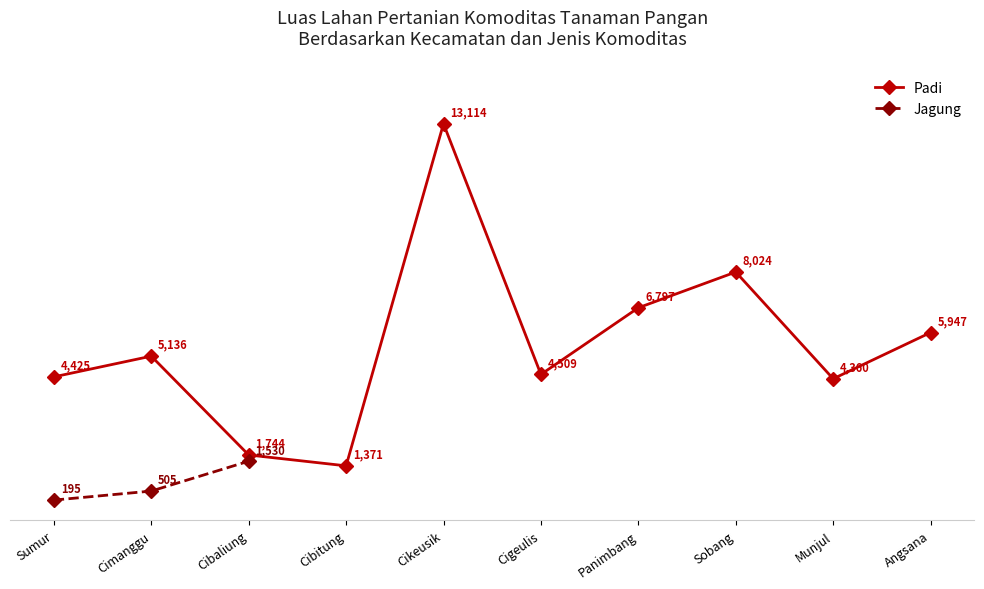

Approximately how many times larger is the value at Angsana compared to Cibitung?

4.3